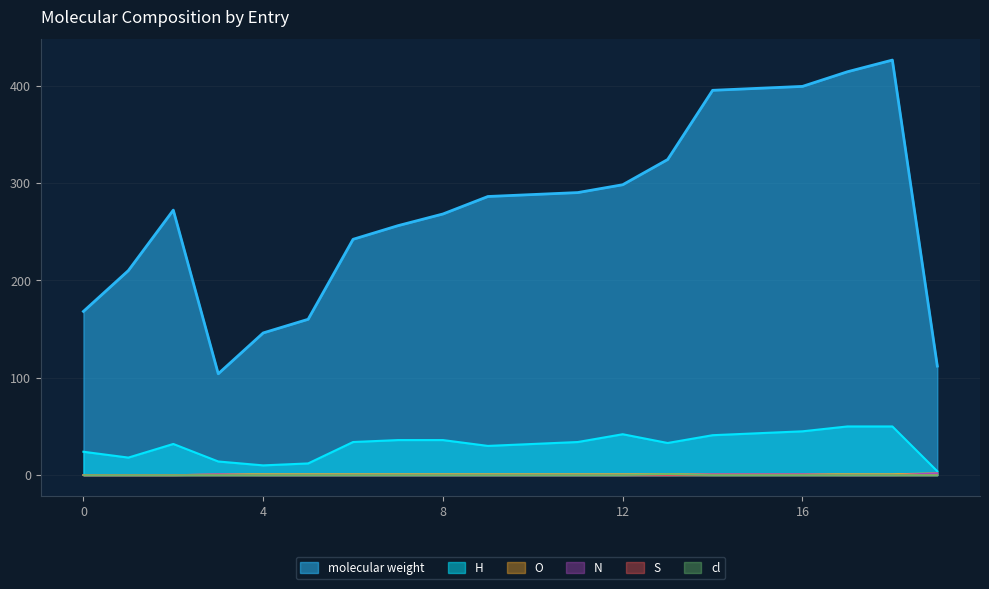

What is the value of the H point at the 12th from the left?

34.0